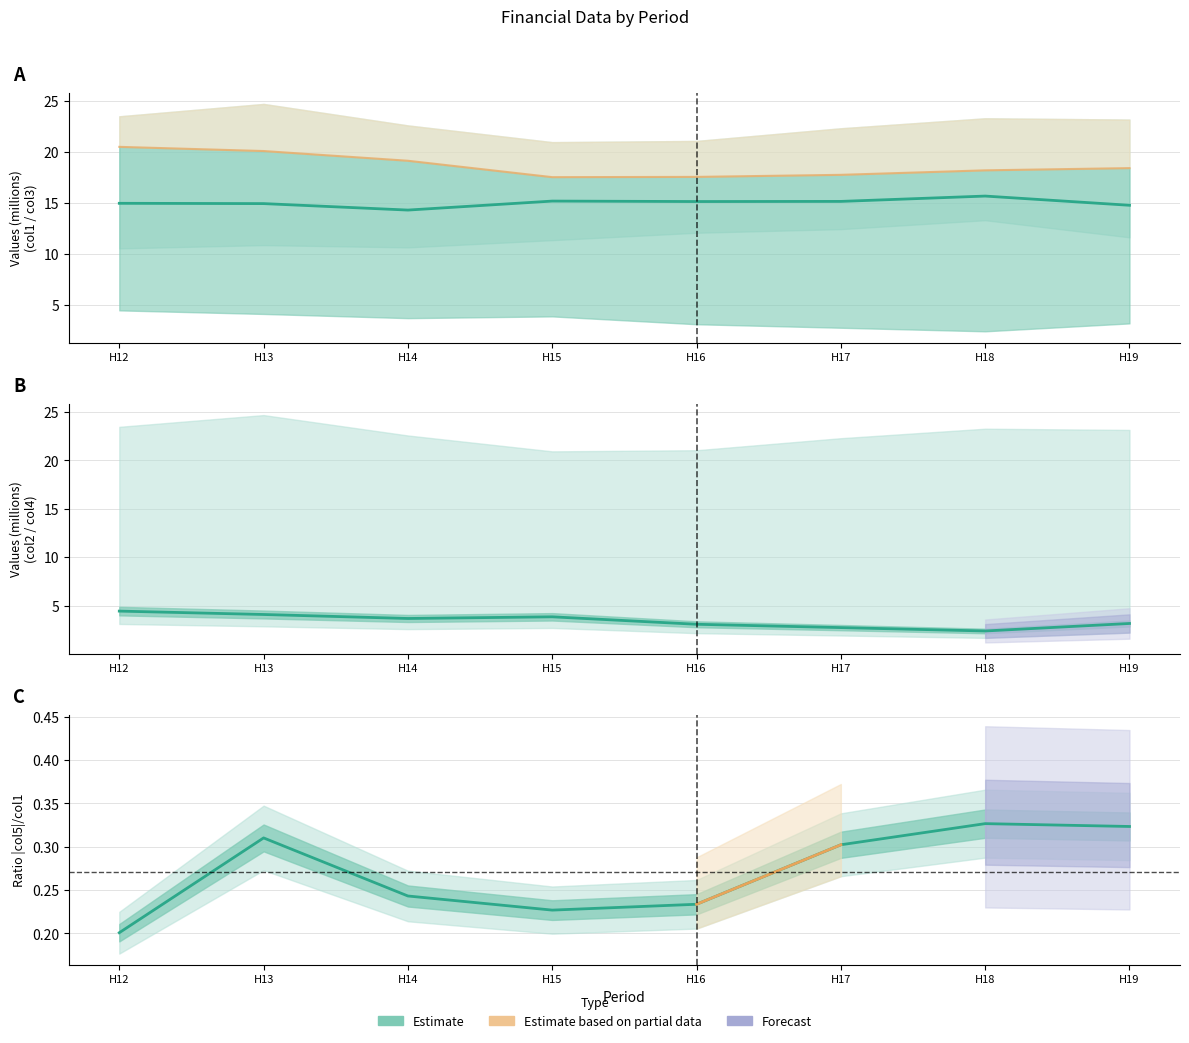

How many interior local valleys does the col3 series have?

1